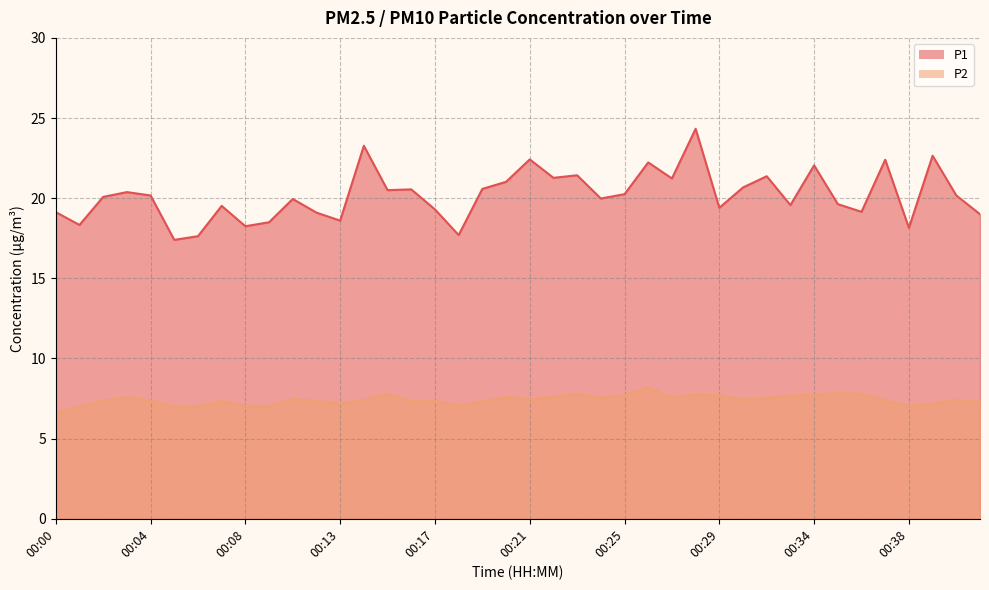

True or false: P2 and P1 cross at least once.

False